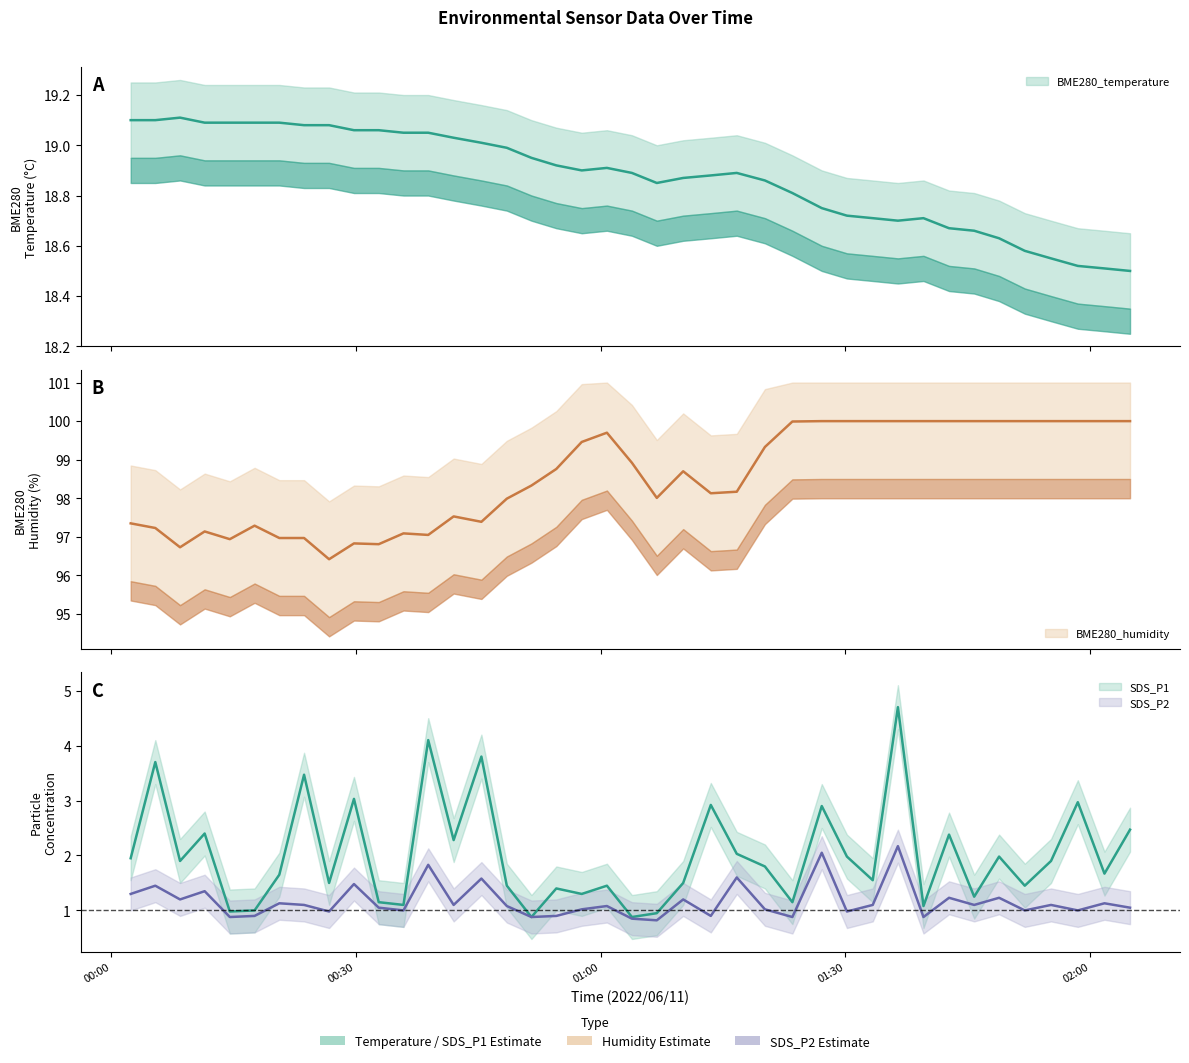

Between 2022/06/11 00:32 and 2022/06/11 00:05, which series saw the biggest shift?

SDS_P1